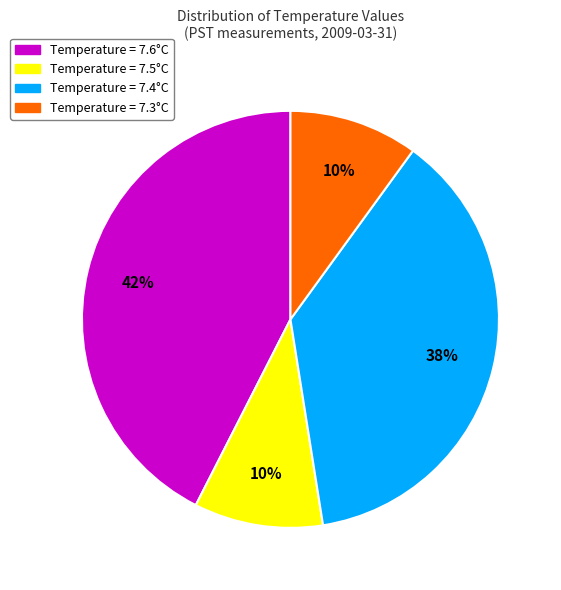

How many slices are in this pie chart?

4